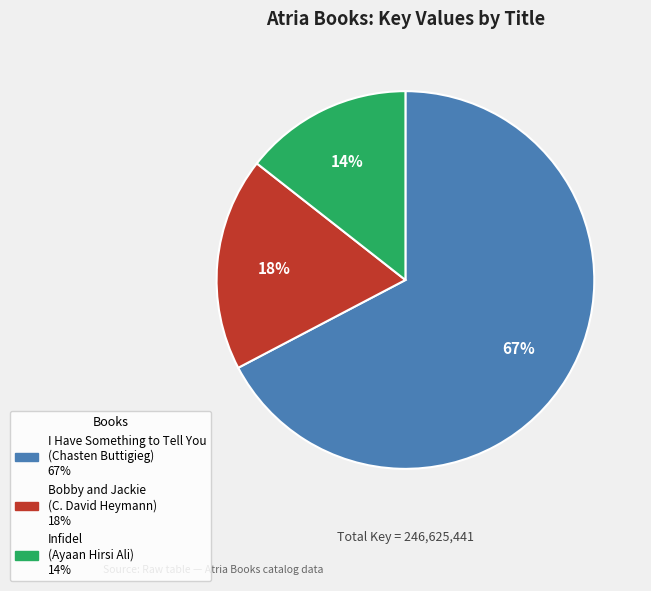

Is the sum of Infidel and I Have Something to Tell You greater than half?

Yes